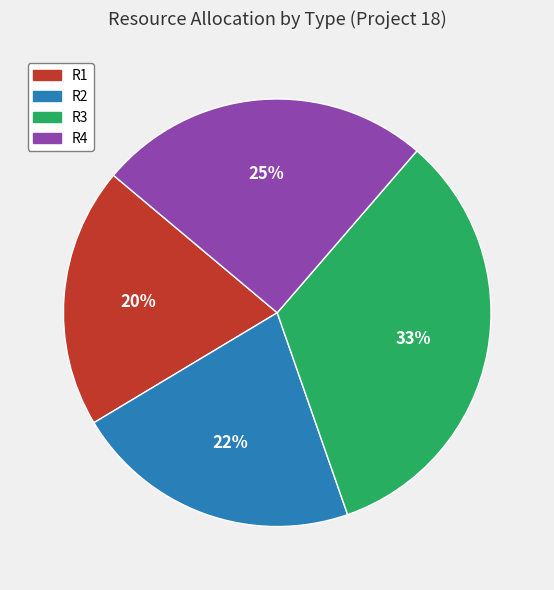

Count the number of slices in the pie.

4